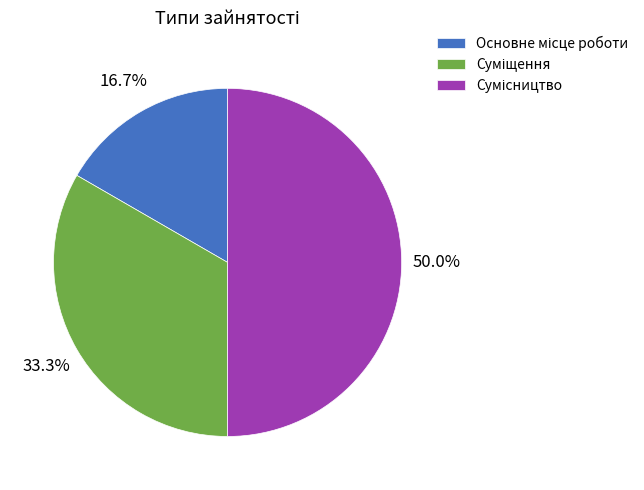

Count the number of slices in the pie.

3